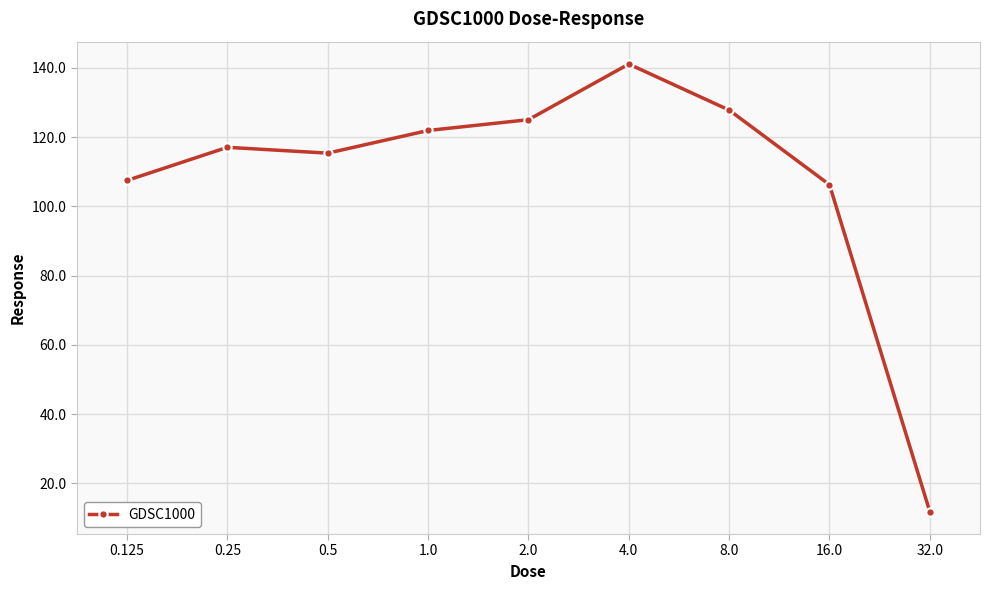

The chart shows a value of 67.9 at 0.25. True or false?

False